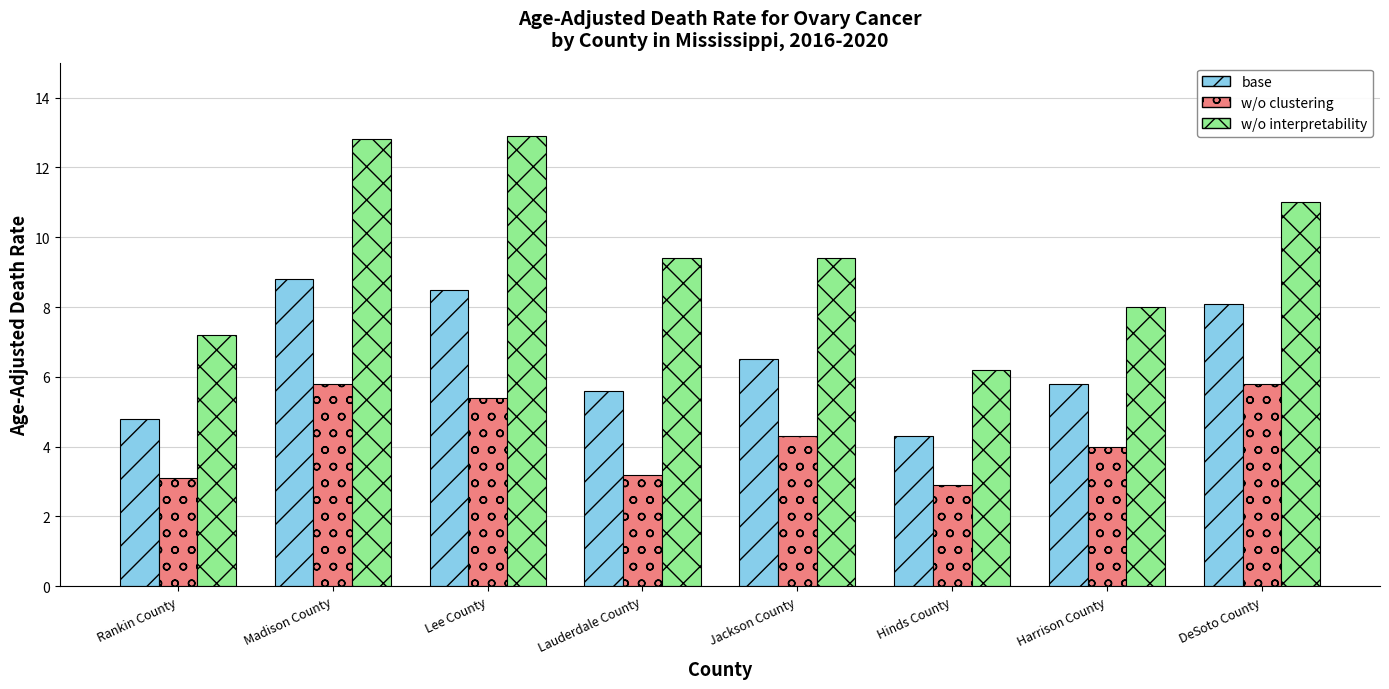

What are all the series names shown in the legend?

base, w/o clustering, w/o interpretability